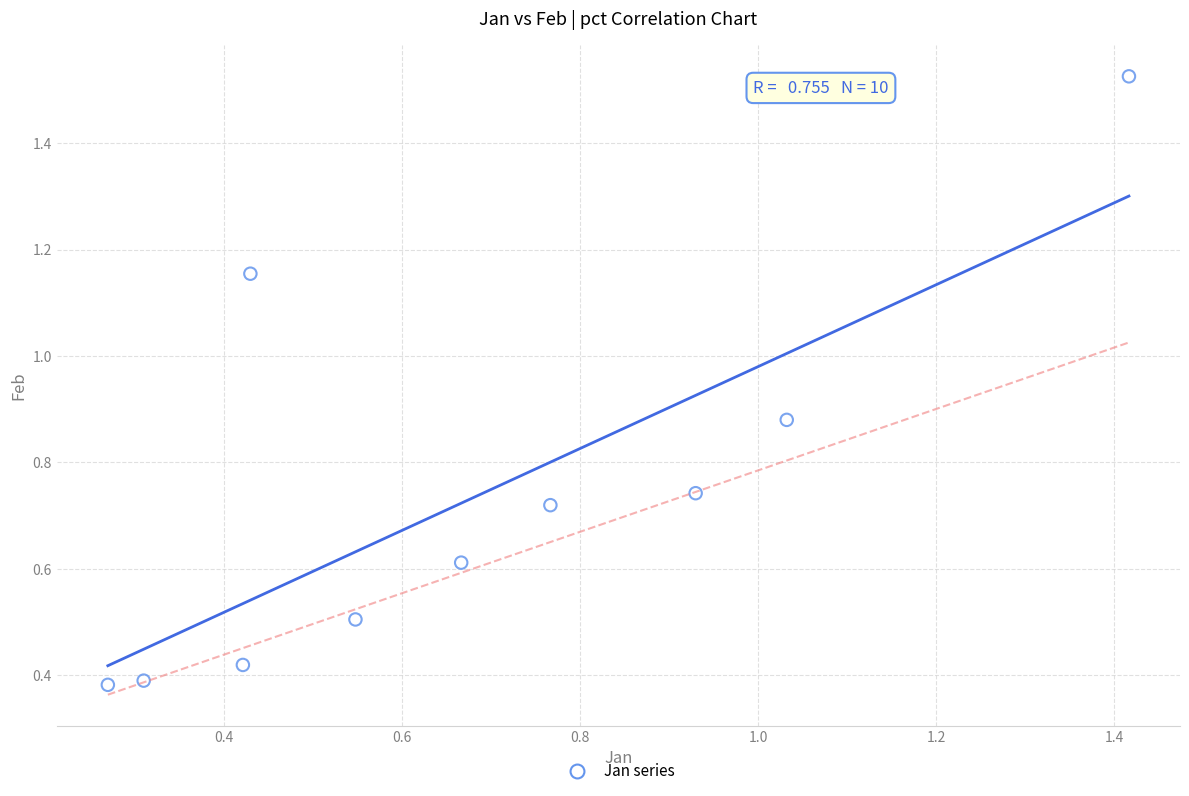

What is the range of X values (max minus min)?

1.1